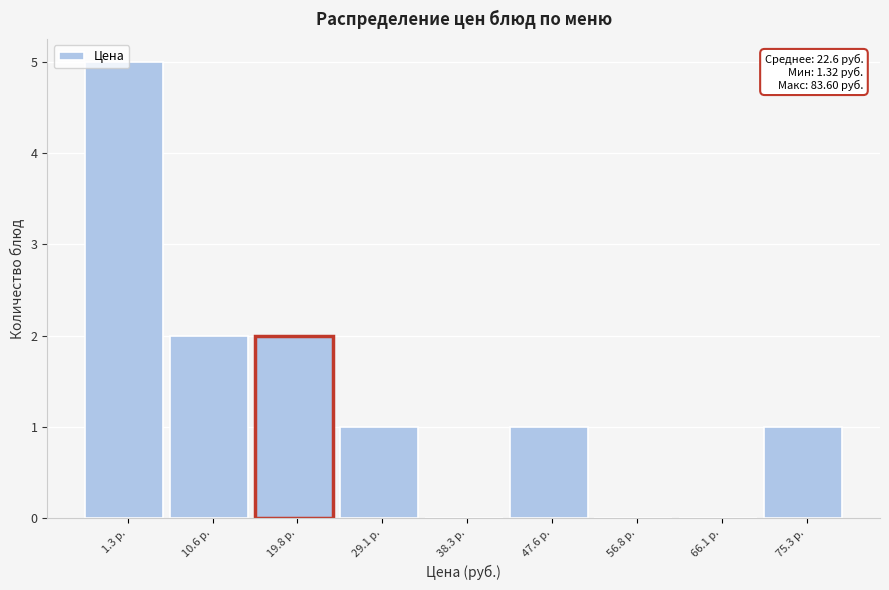

What is the change in value from 1.3 р. to 75.3 р.?

-4